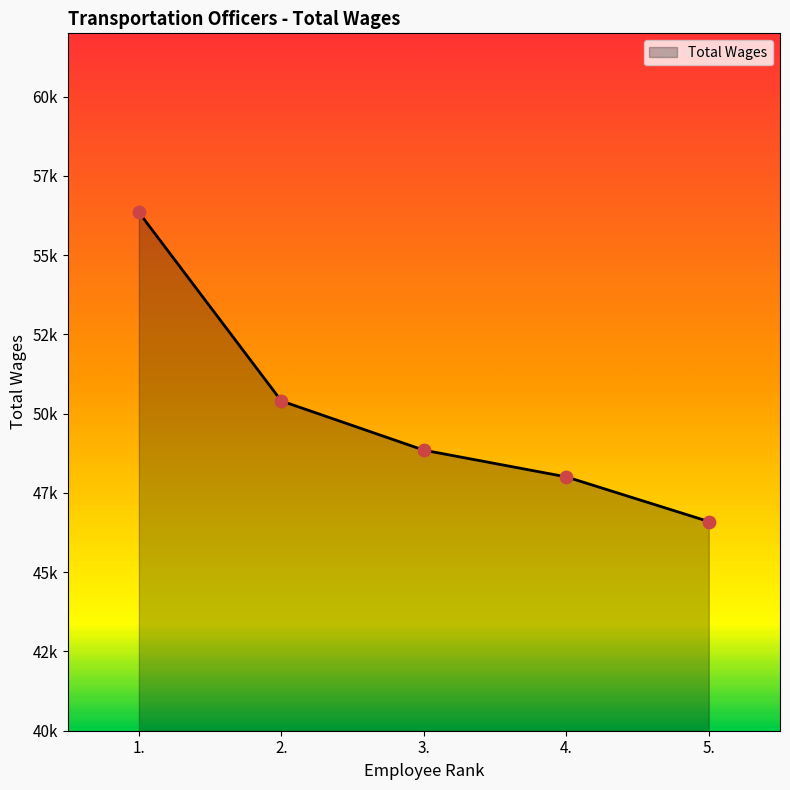

Which has a higher value, 1. or 4.?

1.